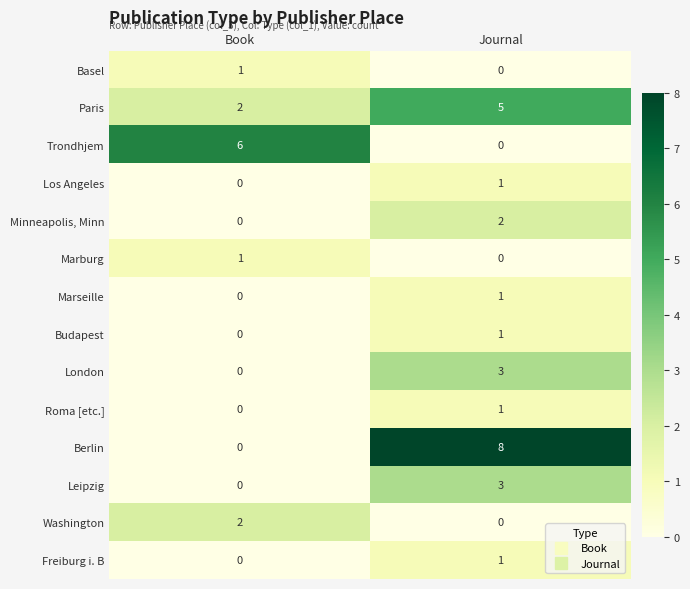

What is the spread (max minus min) of values at Journal?

8